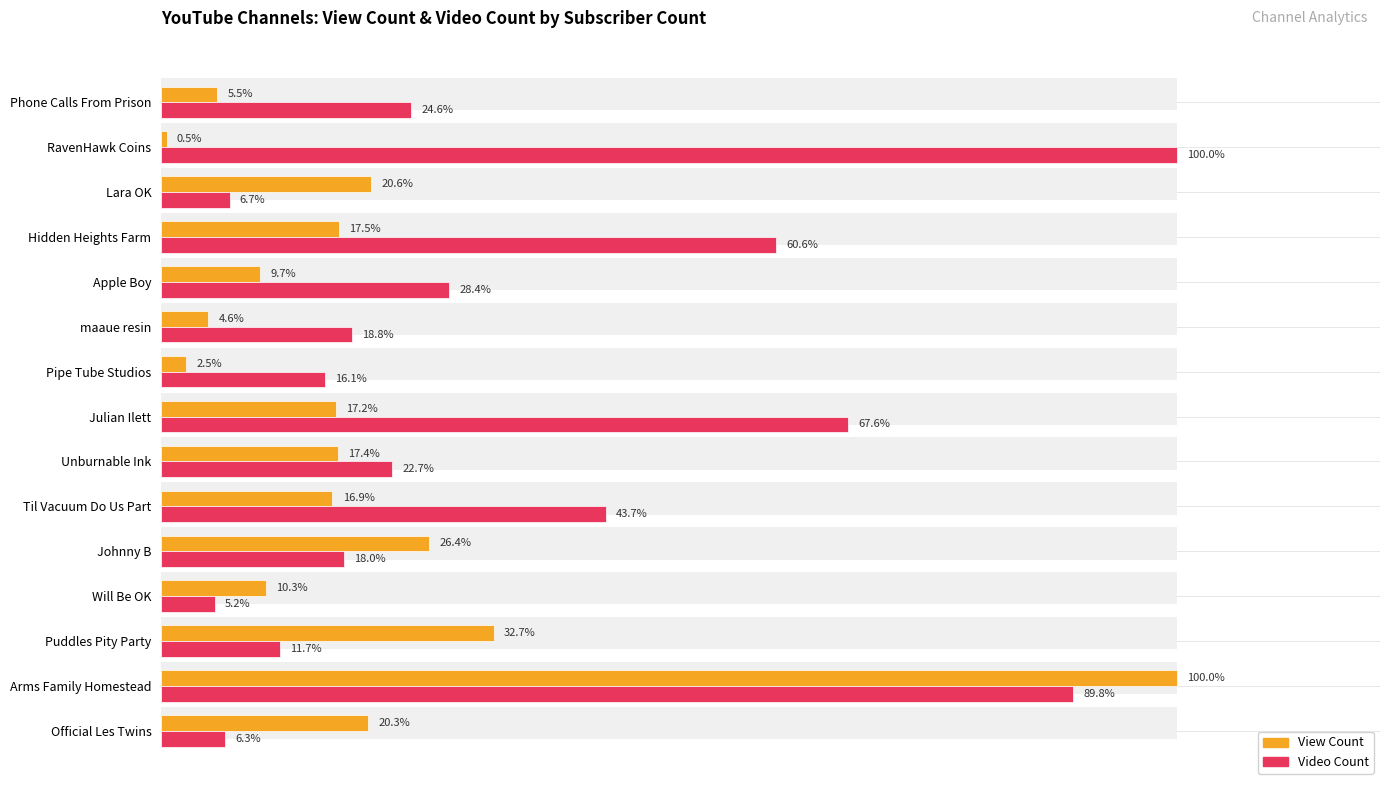

True or false: View Count has a value of 1.2 at Pipe Tube Studios.

False